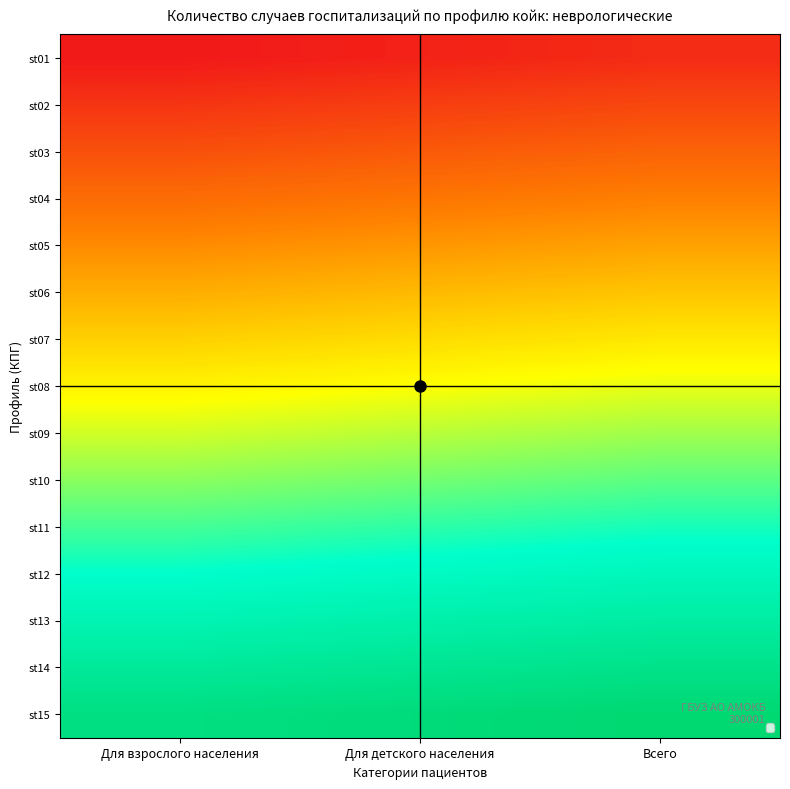

What is the total value across all series at Для детского населения?

750.0